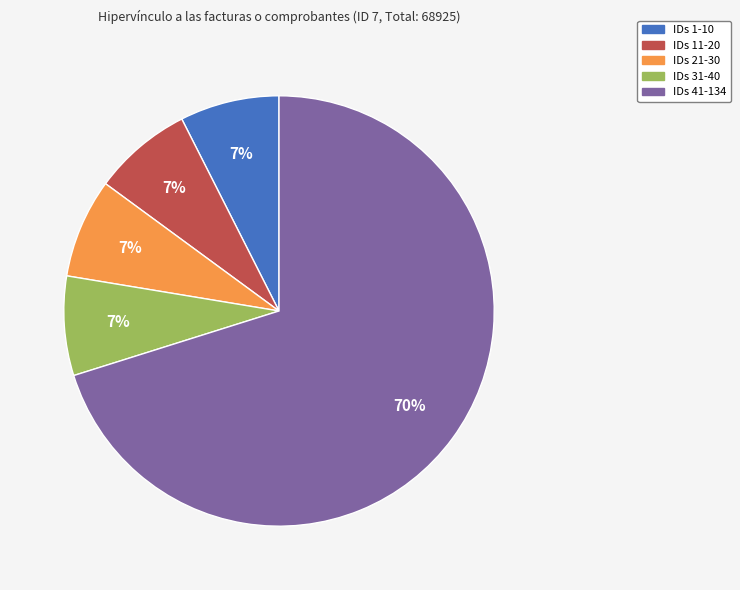

What is the ratio of the value at IDs 31-40 to the value at IDs 11-20?

1.0